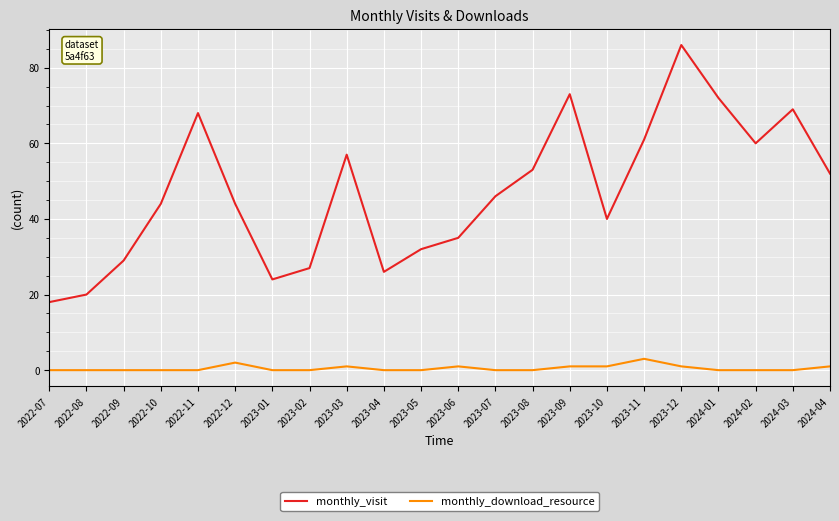

What is the spread (max minus min) of values at 2023-08?

53